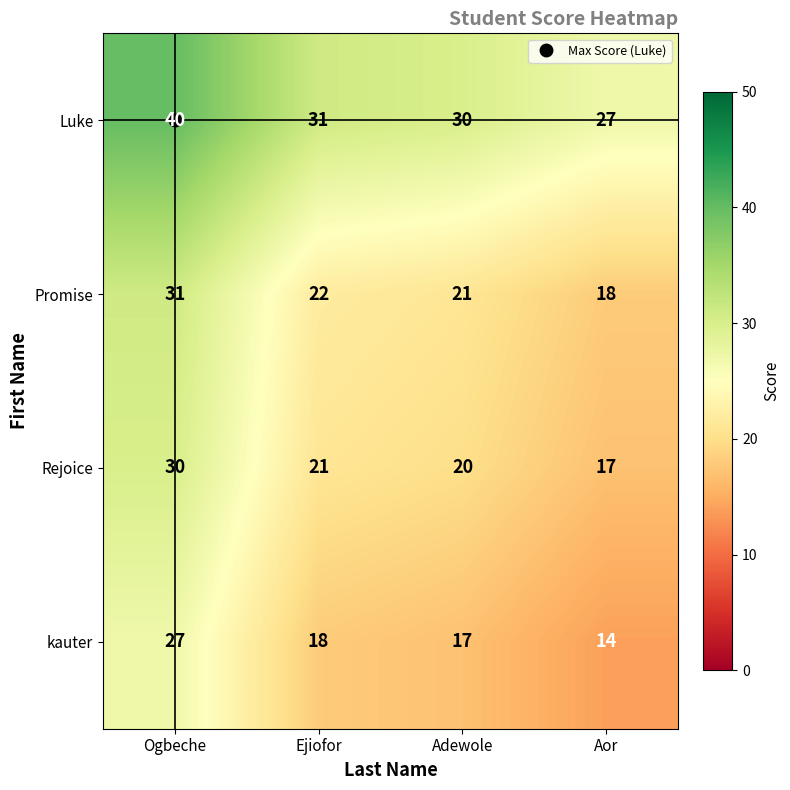

What is the sum of the Luke values at Ogbeche and Adewole?

70